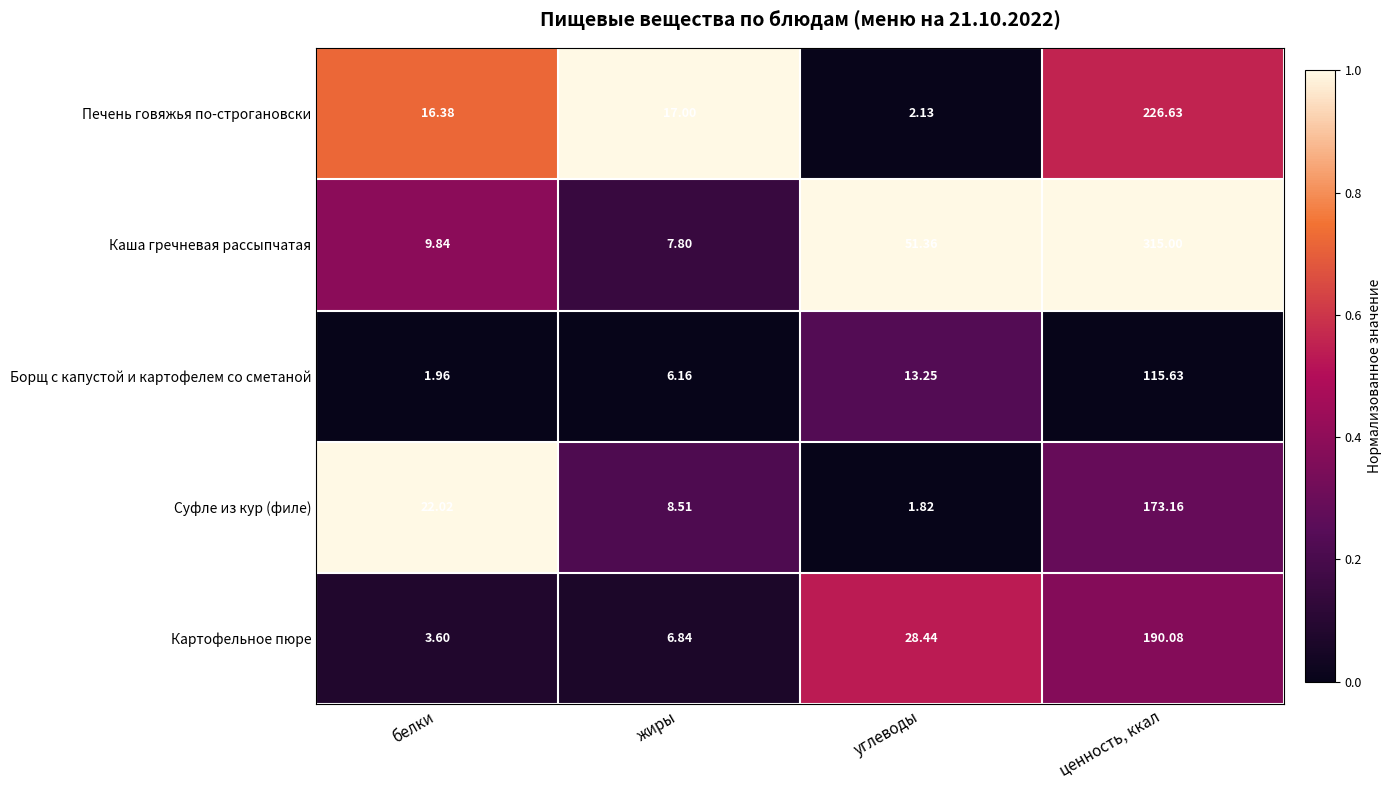

Rank the series by their maximum value, from lowest to highest.

Борщ с капустой и картофелем со сметаной, Суфле из кур (филе), Картофельное пюре, Печень говяжья по-строгановски, Каша гречневая рассыпчатая